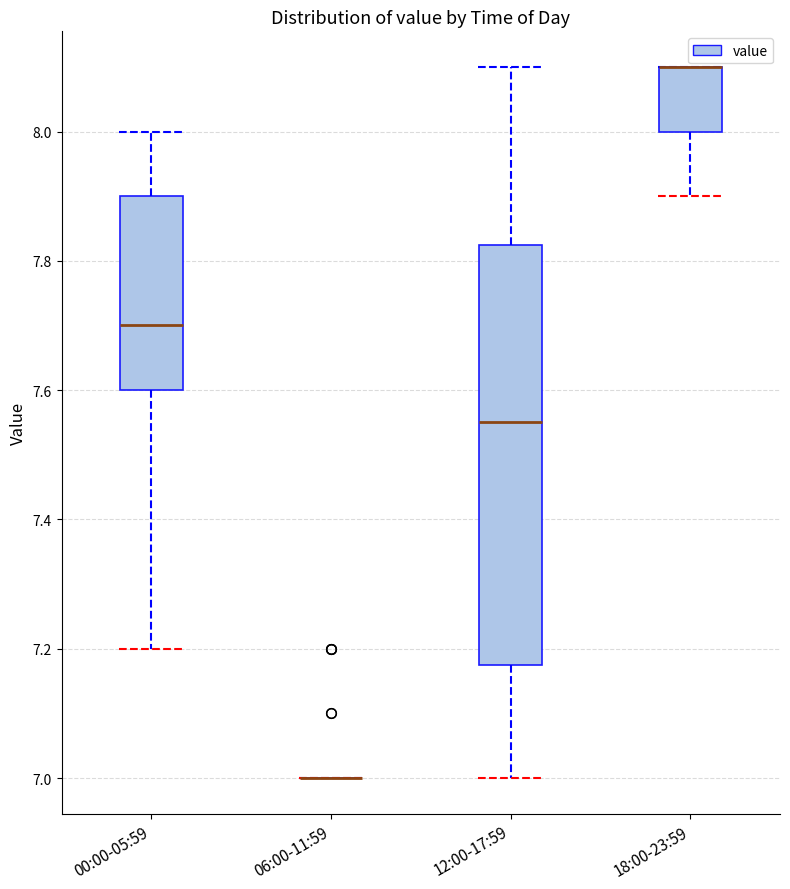

Reading left to right, read every box against the y-axis: the position of its median line, the range the box covers, and the ends of its whiskers. The values are not printed on the chart, so give them approximately, as read against the axis.

00:00-05:59: median 7.70, box 7.60 to 7.90, whiskers 7.20 to 8.00
06:00-11:59: box collapsed to a line at 7.00, whiskers 7.00 to 7.00
12:00-17:59: median 7.56, box 7.18 to 7.82, whiskers 7.00 to 8.10
18:00-23:59: median 8.10 (drawn on the box's upper edge), box 8.00 to 8.10, whiskers 7.90 to 8.10